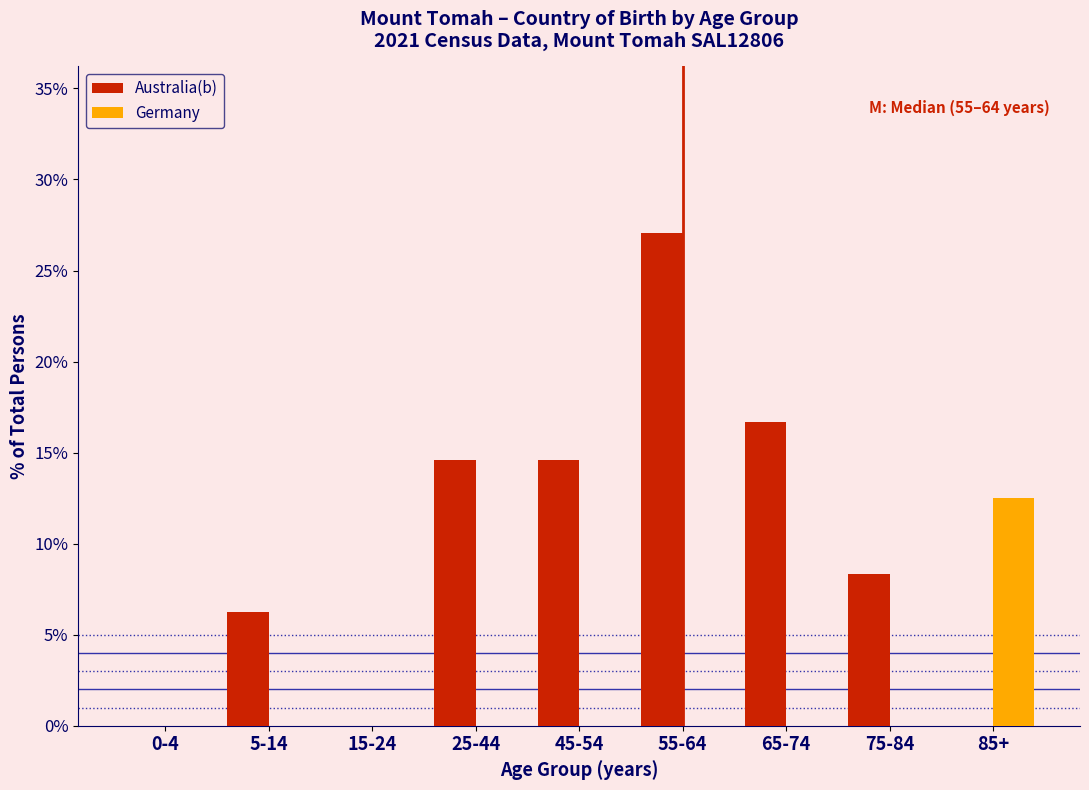

Which series changed the most between 5-14 and 65-74?

Australia(b)